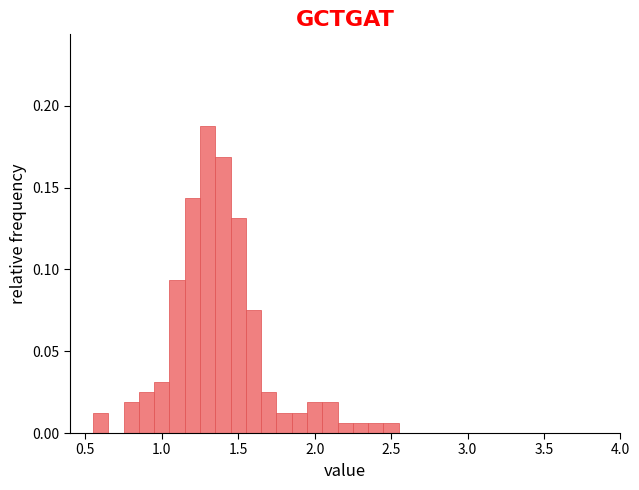

Read against the x-axis, roughly where is the centre of the tallest bar?

1.30